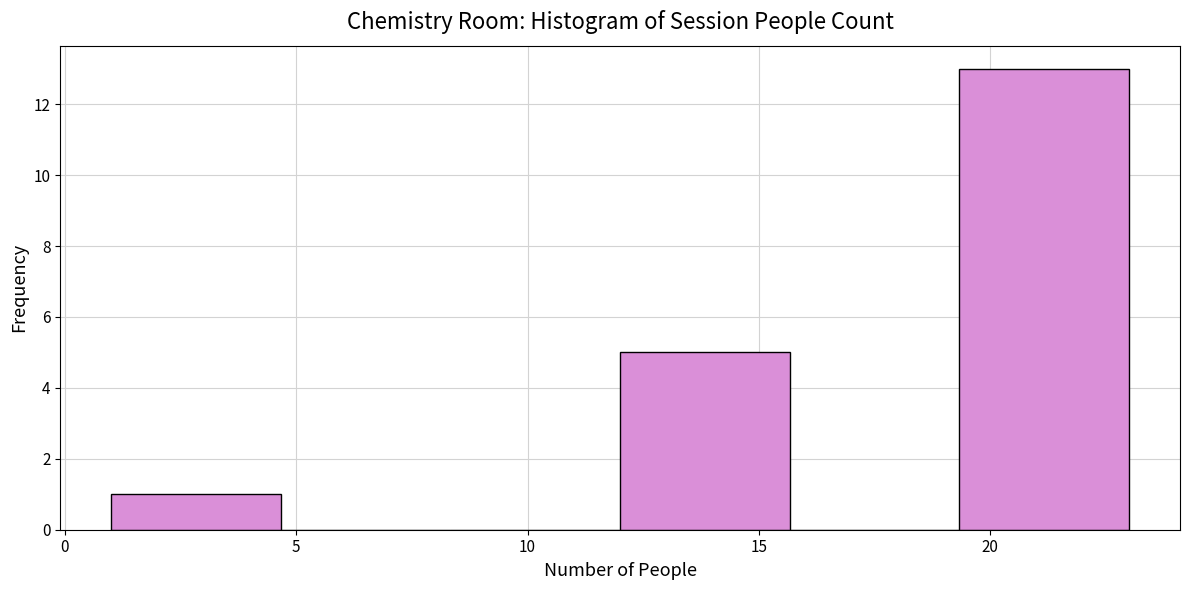

How tall is the bar that spans 12.0 to 15.5 on the x-axis? Neither the bar edges nor the heights are printed on the chart, so give them approximately, as read against the axes.

5